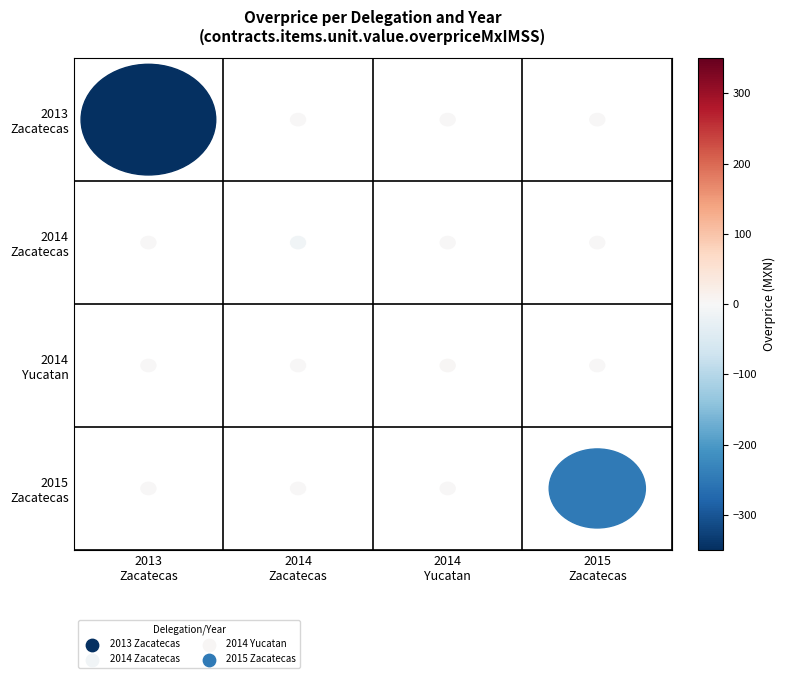

What is the total value across all series at 2015
Zacatecas?

-248.2